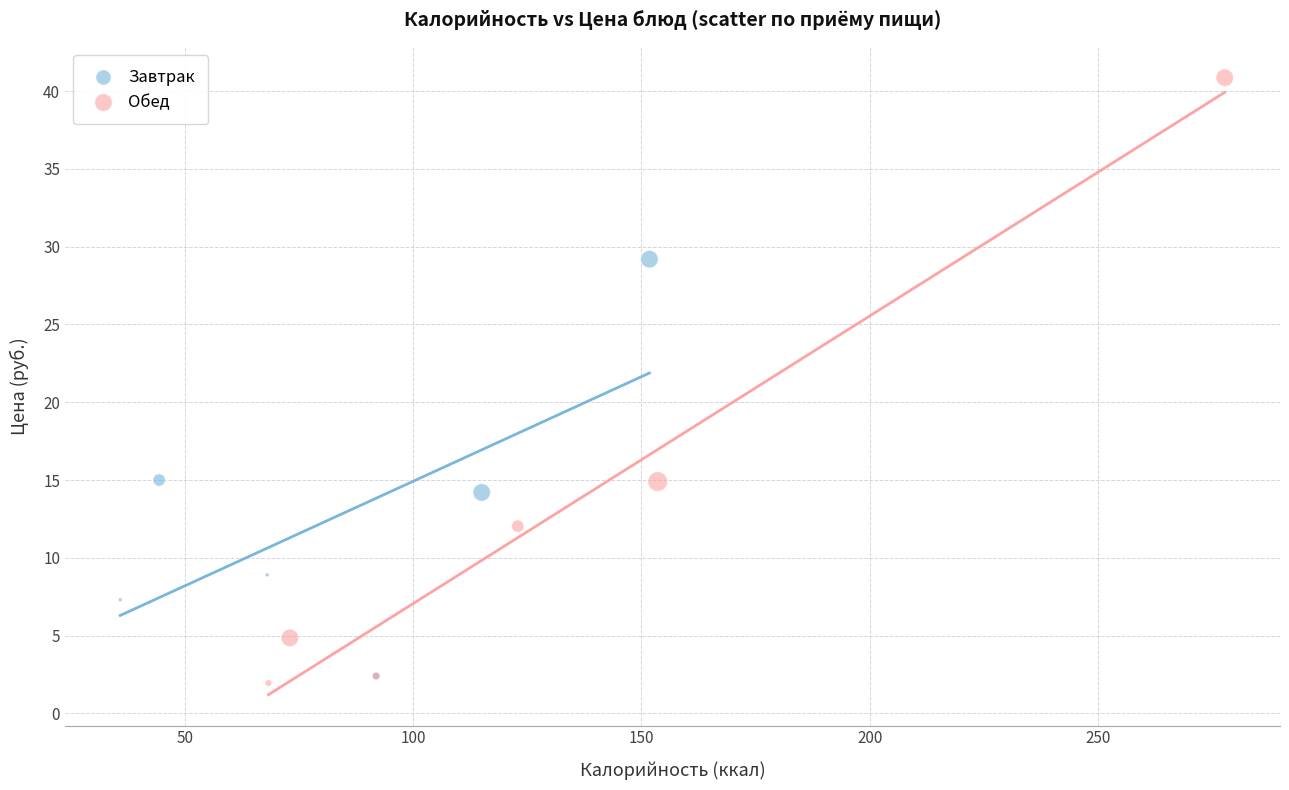

Which series has the widest spread of Y values?

Обед